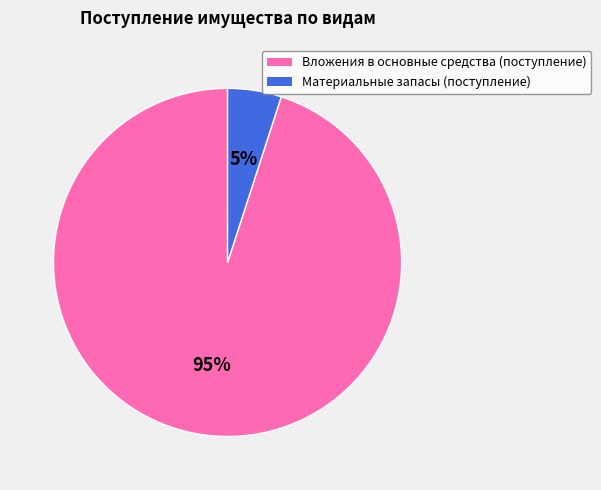

Which has a higher value, Вложения в основные средства (поступление) or Материальные запасы (поступление)?

Вложения в основные средства (поступление)